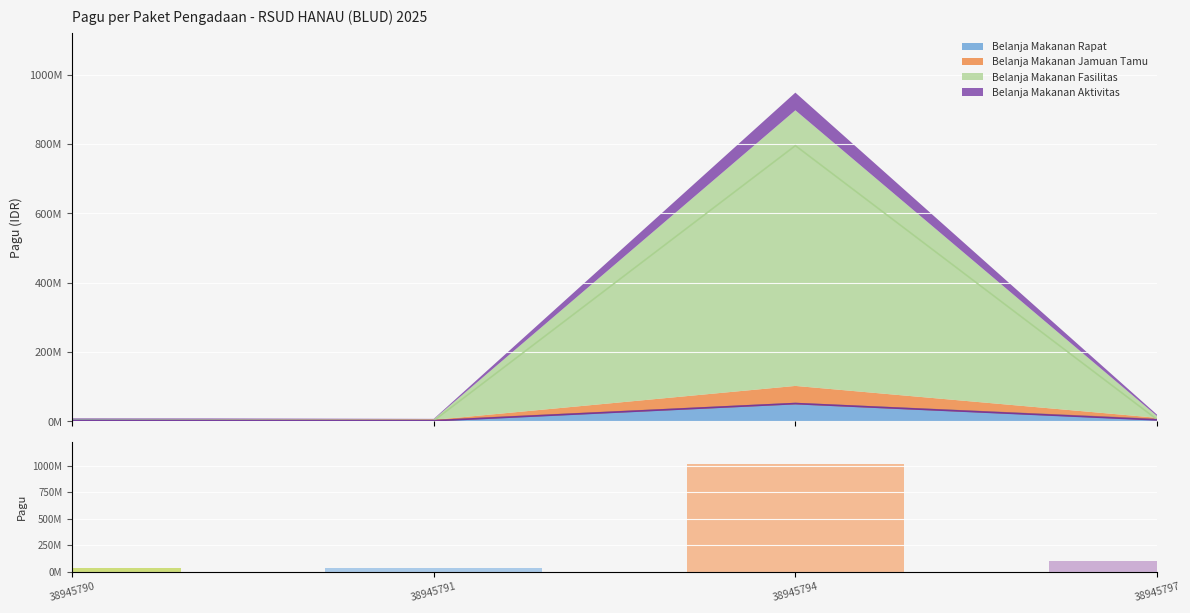

Which label corresponds to the smallest value in the chart?

38945791